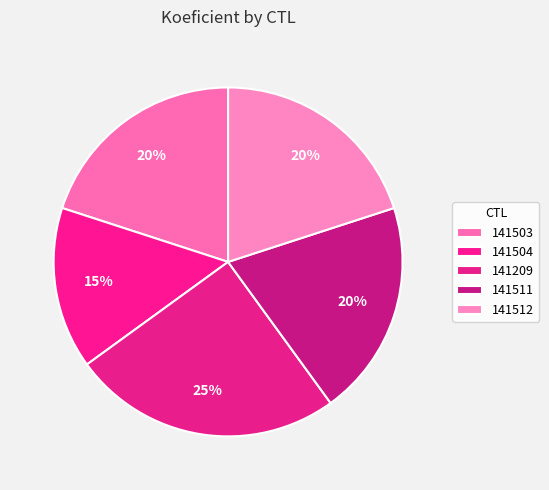

To the nearest percent, what is the difference between the 141512 and 141209 slice percentages?

5%